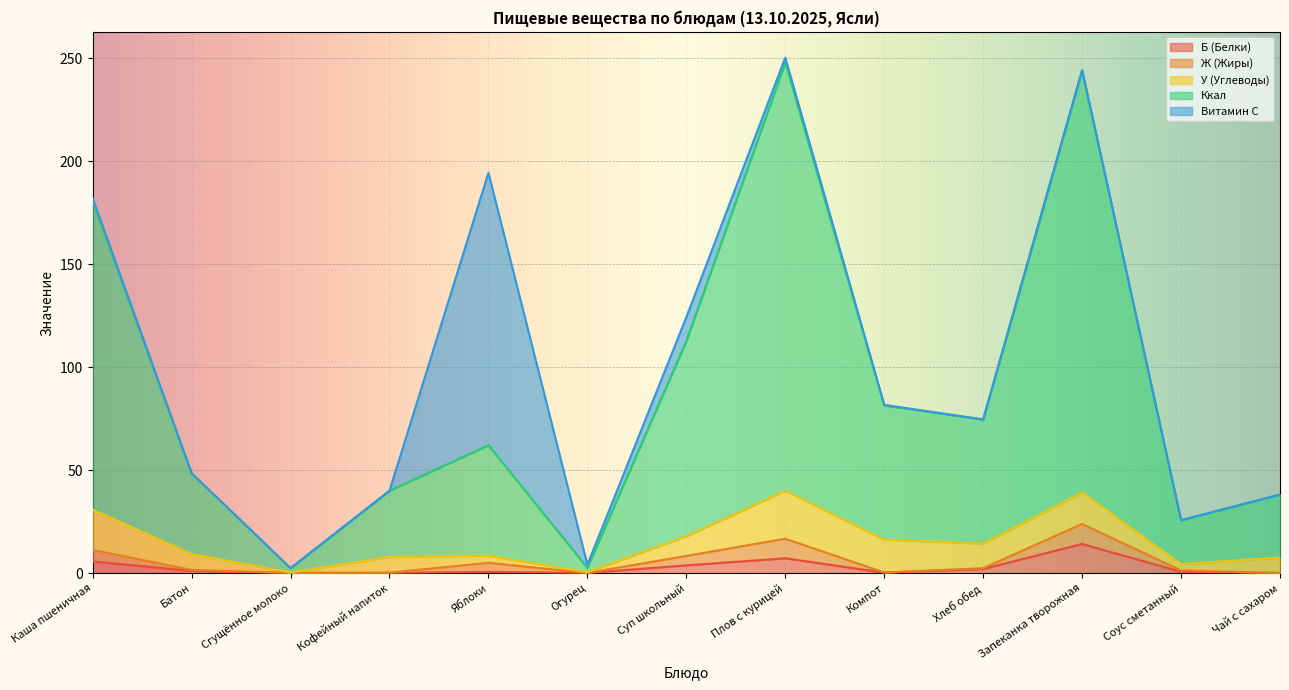

At which category does Ж (Жиры) reach its first local peak?

Яблоки